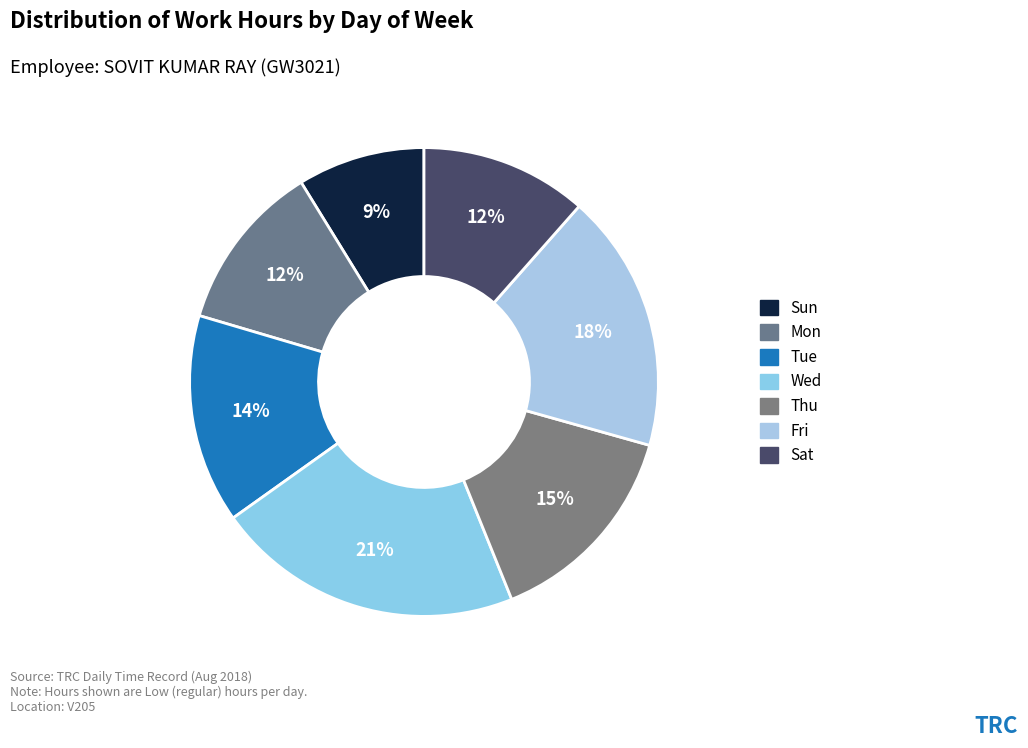

Which has a higher value, Fri or Sat?

Fri